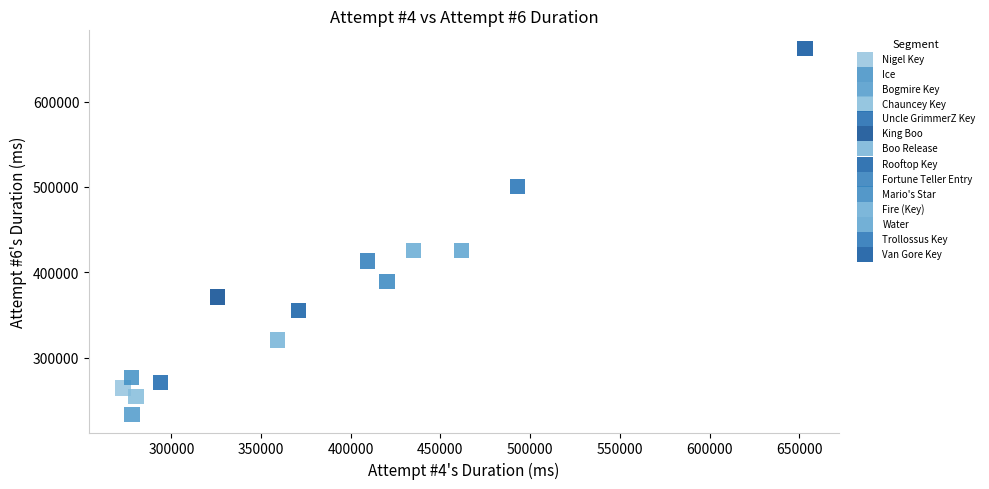

What are all the series names shown in the legend?

Nigel Key, Ice, Bogmire Key, Chauncey Key, Uncle GrimmerZ Key, King Boo, Boo Release, Rooftop Key, Fortune Teller Entry, Mario's Star, Fire (Key), Water, Trollossus Key, Van Gore Key